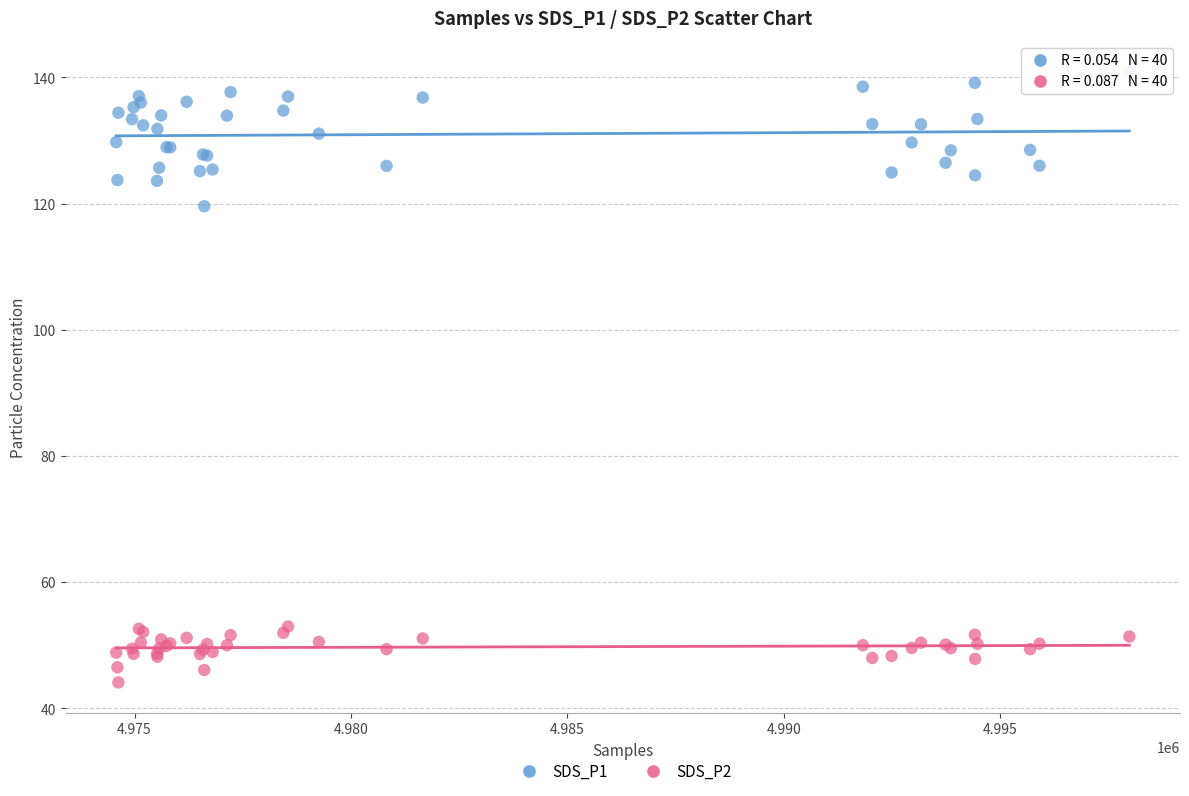

Across all series, what Y value is closest to 92?

119.6